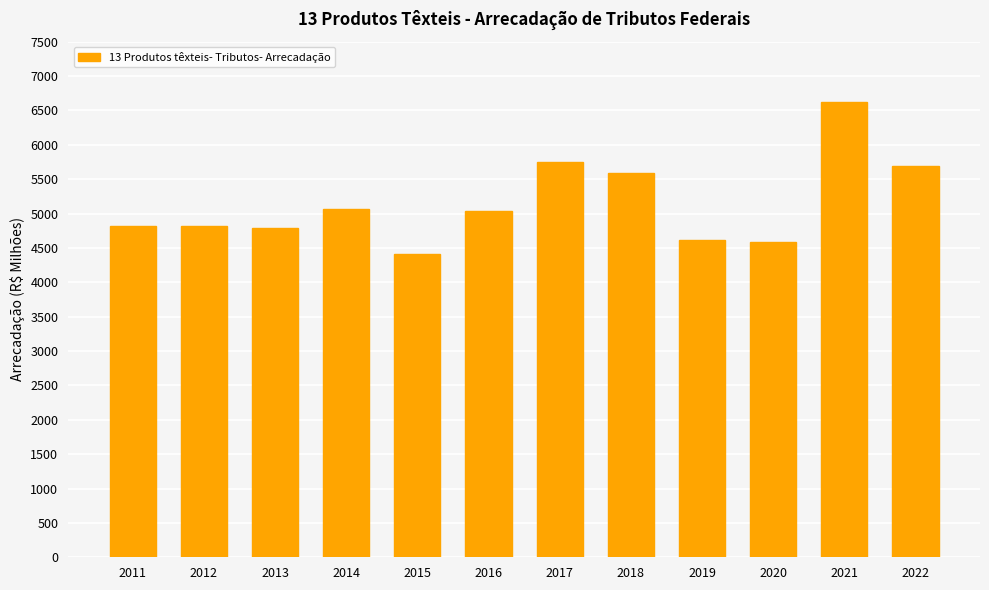

At which category does the chart reach its minimum across all series?

2015